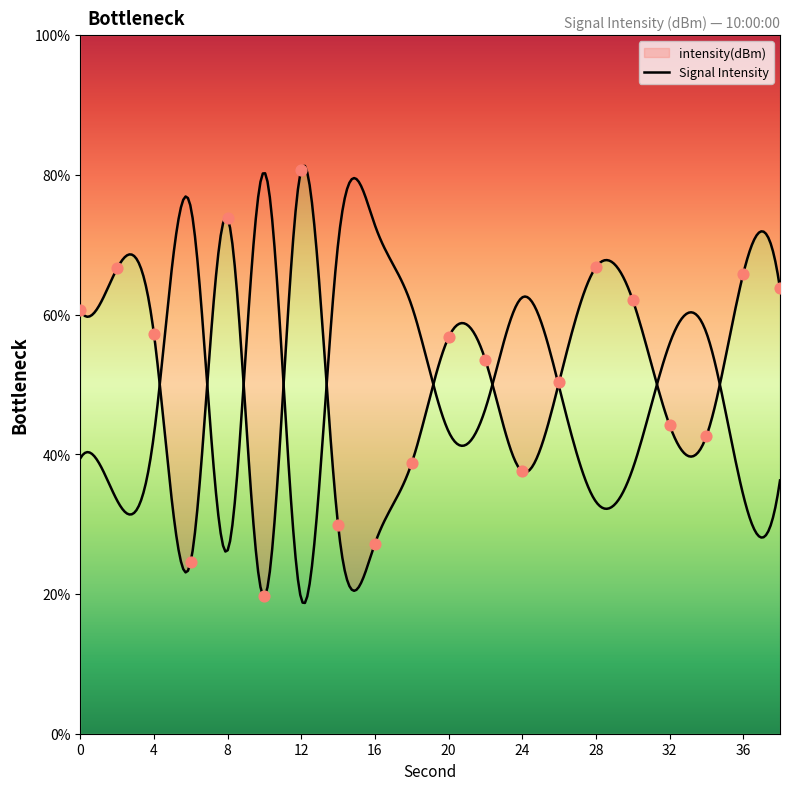

Approximately how many times larger is the value at 34 compared to 28?

0.6